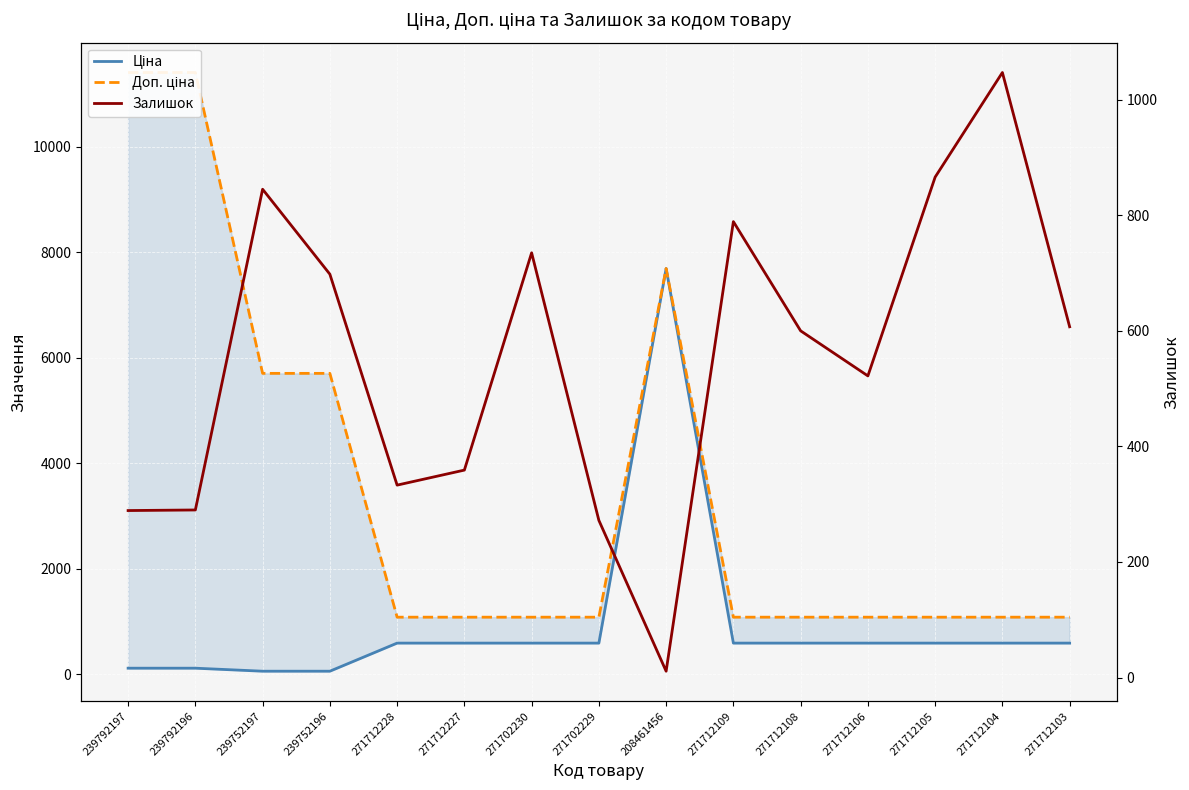

At how many categories does at least one series exceed 10611?

2